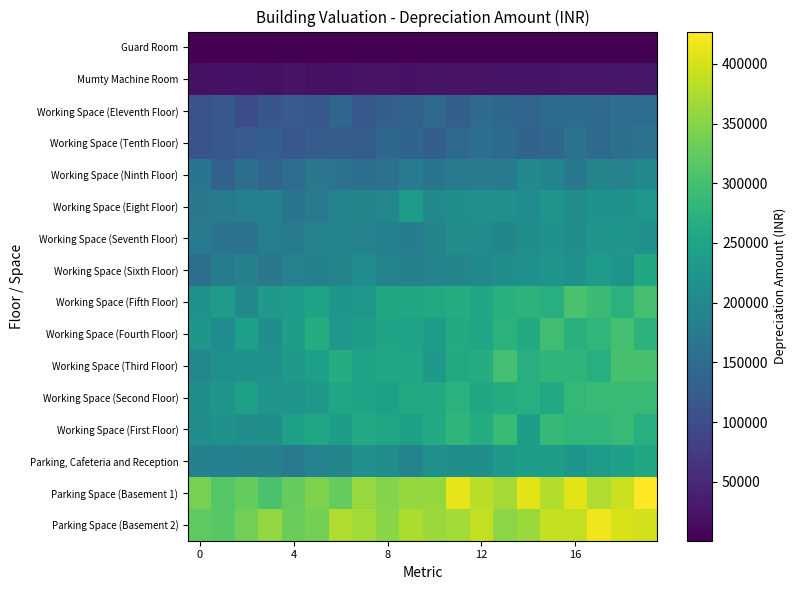

Which label corresponds to the largest value in the chart?

19